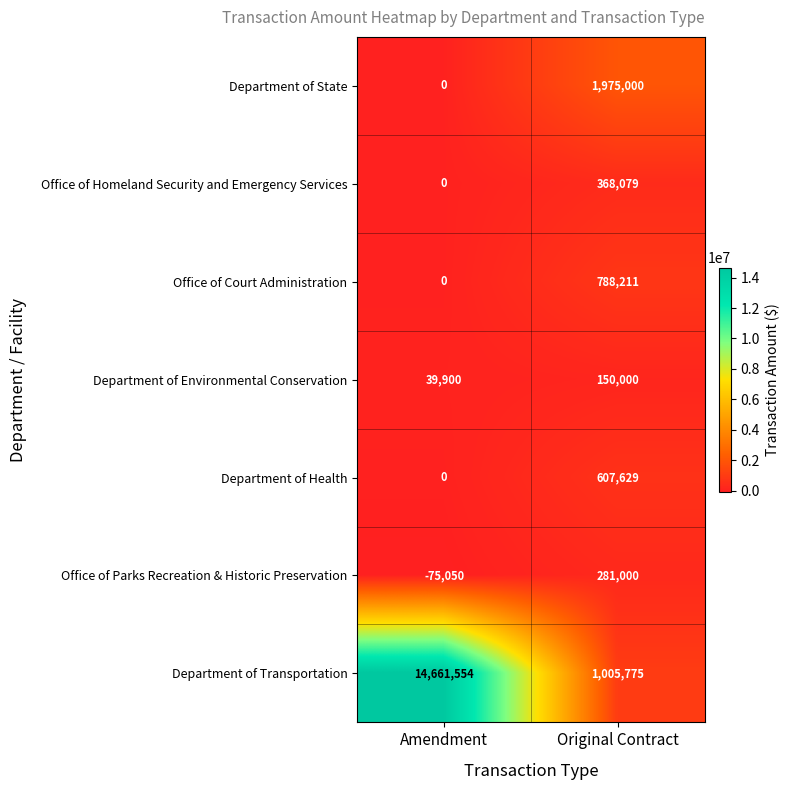

What is the approximate value of Department of Environmental Conservation at Amendment?

39900